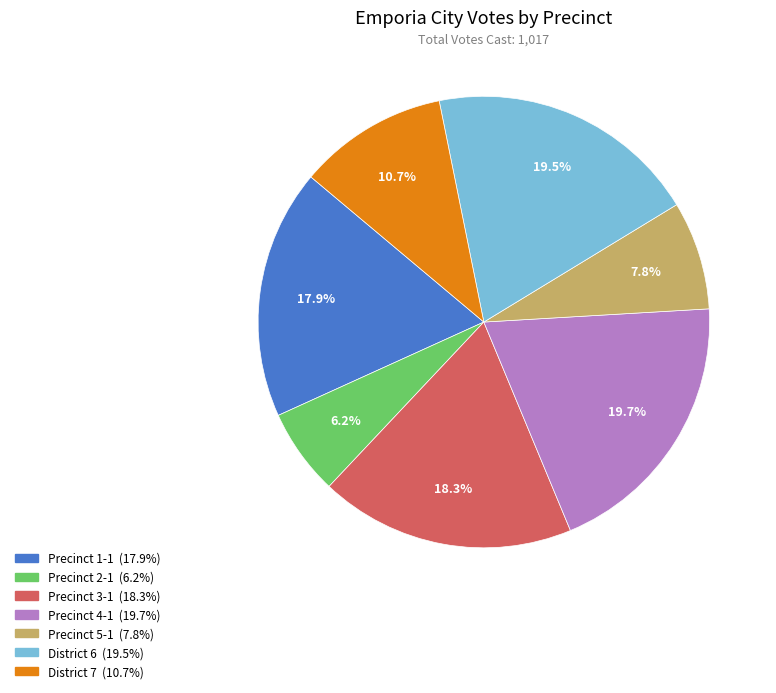

Which slice is the smallest?

Precinct 2-1